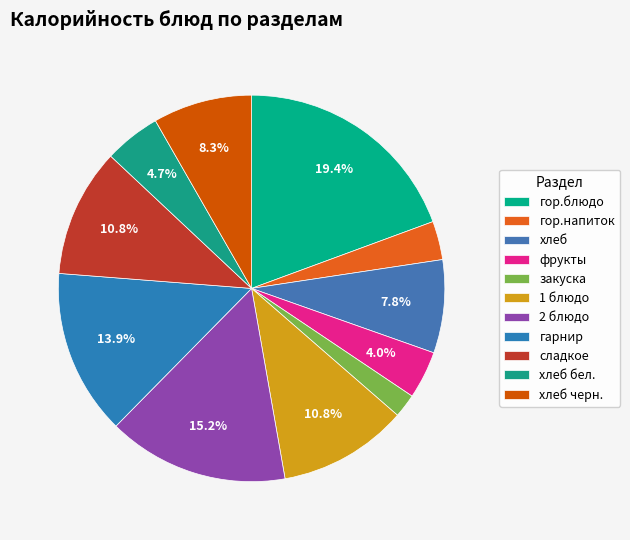

To the nearest percent, what is the difference between the хлеб черн. and гор.напиток slice percentages?

5%